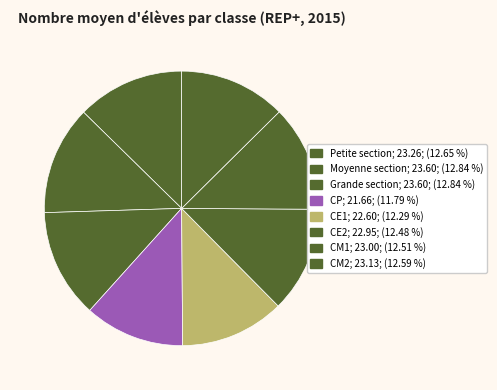

How much of the chart is everything except CE1?

87.7%